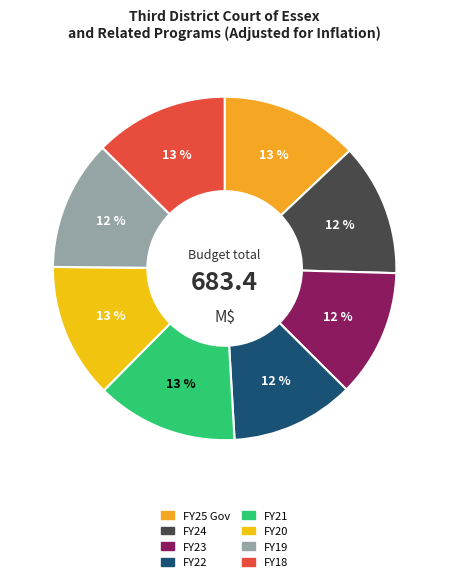

Which category has the biggest portion of the pie?

FY21